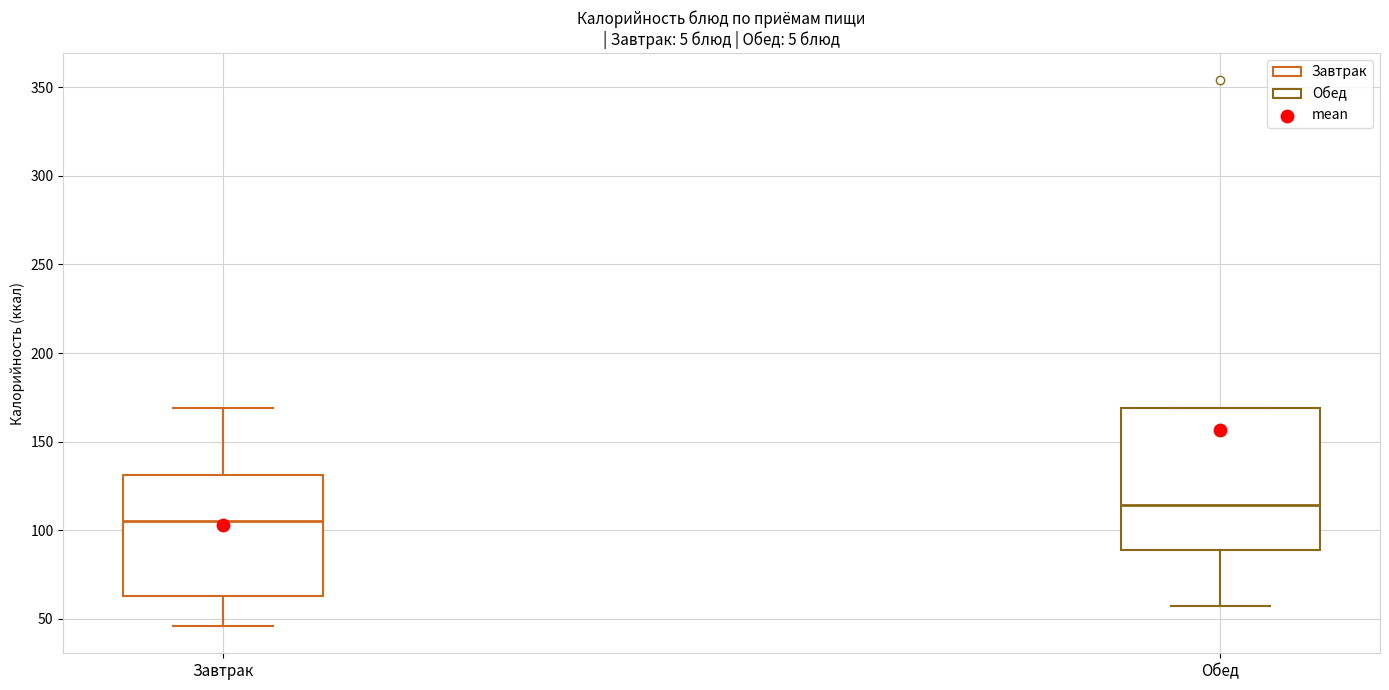

Reading left to right, transcribe this box plot: for each box, give where its median line is, the range the box spans, and where its two whiskers end, as read against the y-axis. The values are not printed on the chart, so give them approximately, as read against the axis.

Завтрак: median 105, box 65 to 130, whiskers 45 to 170
Обед: median 115, box 90 to 170, whiskers 55 to 170